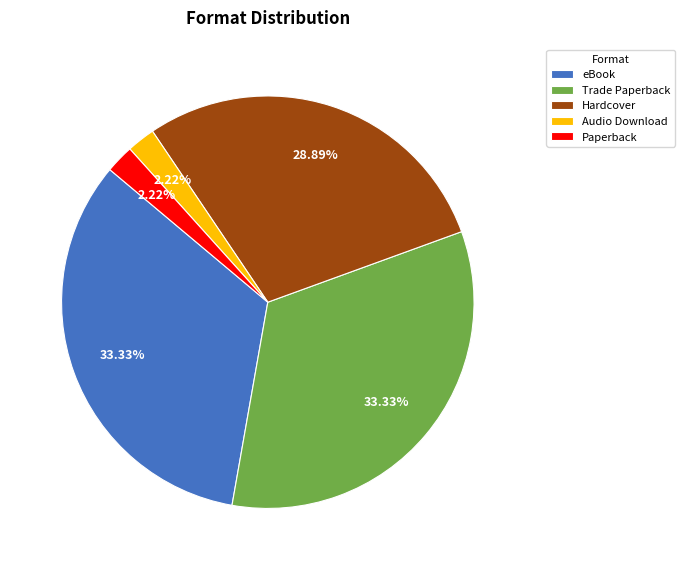

To the nearest percent, what percentage of the pie is eBook?

33%